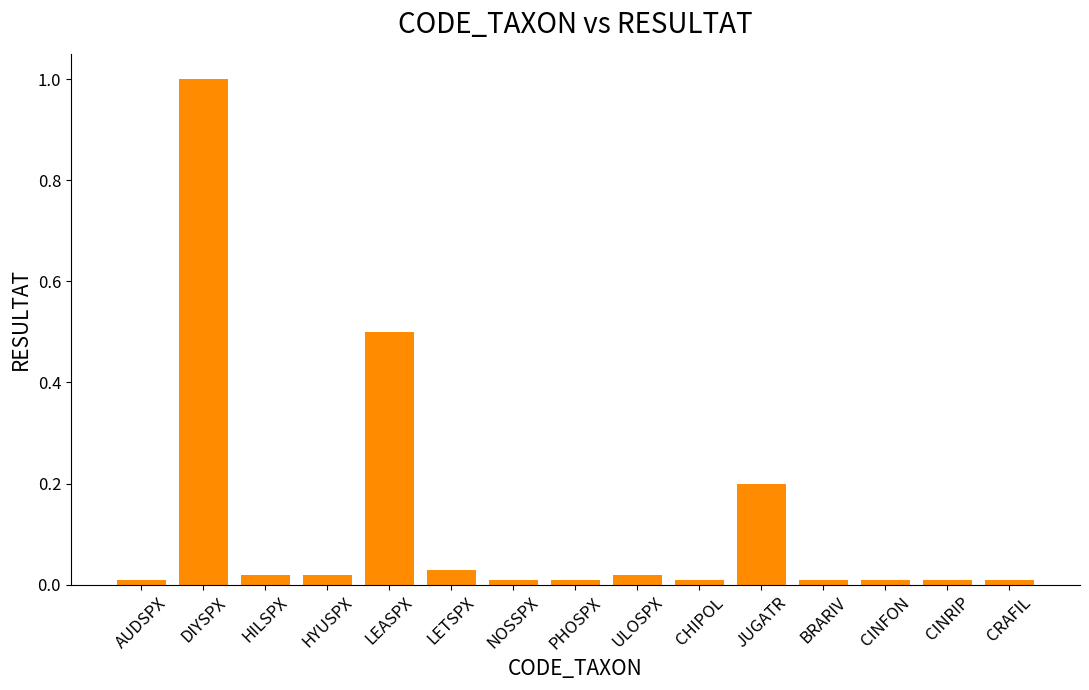

At which category does the chart reach its peak across all series?

DIYSPX